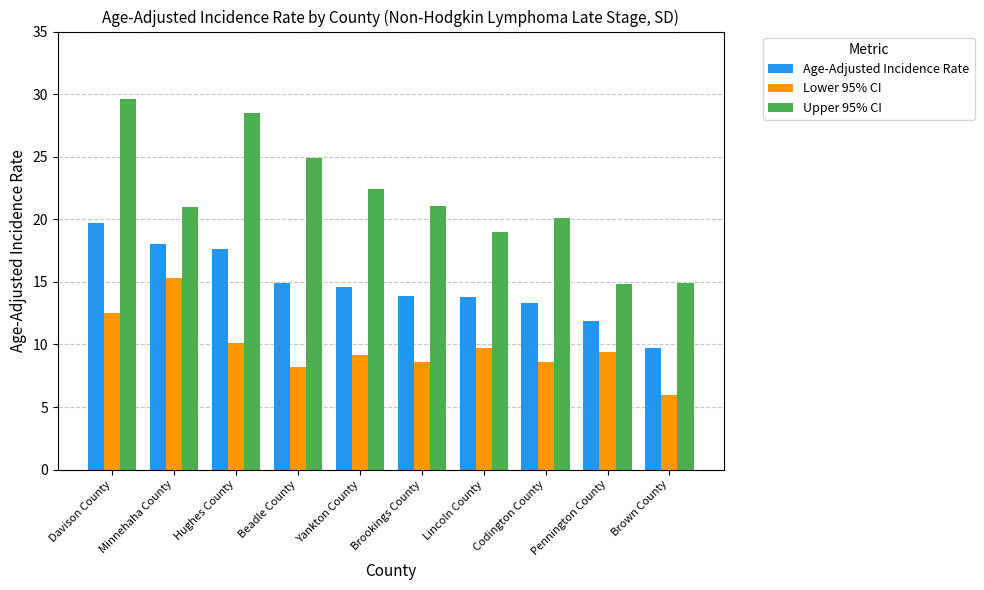

Which series changed the most between Brookings County and Lincoln County?

Upper 95% CI